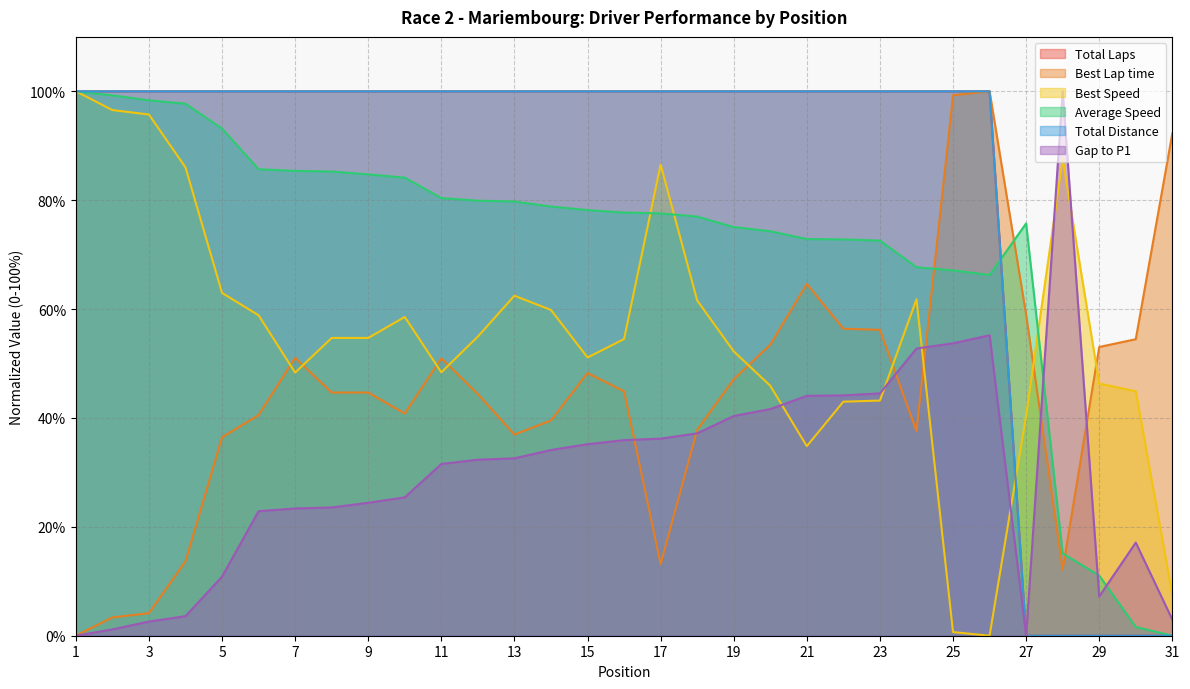

How many data points in Best Lap time are less than 44?

13